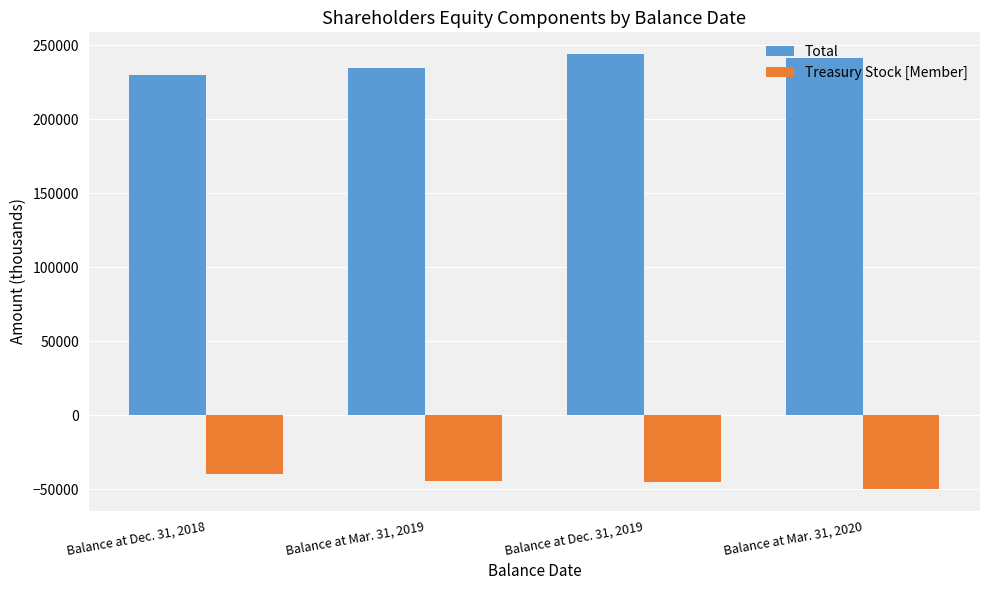

What is the approximate value of Treasury Stock [Member] at Balance at Dec. 31, 2019?

-45381